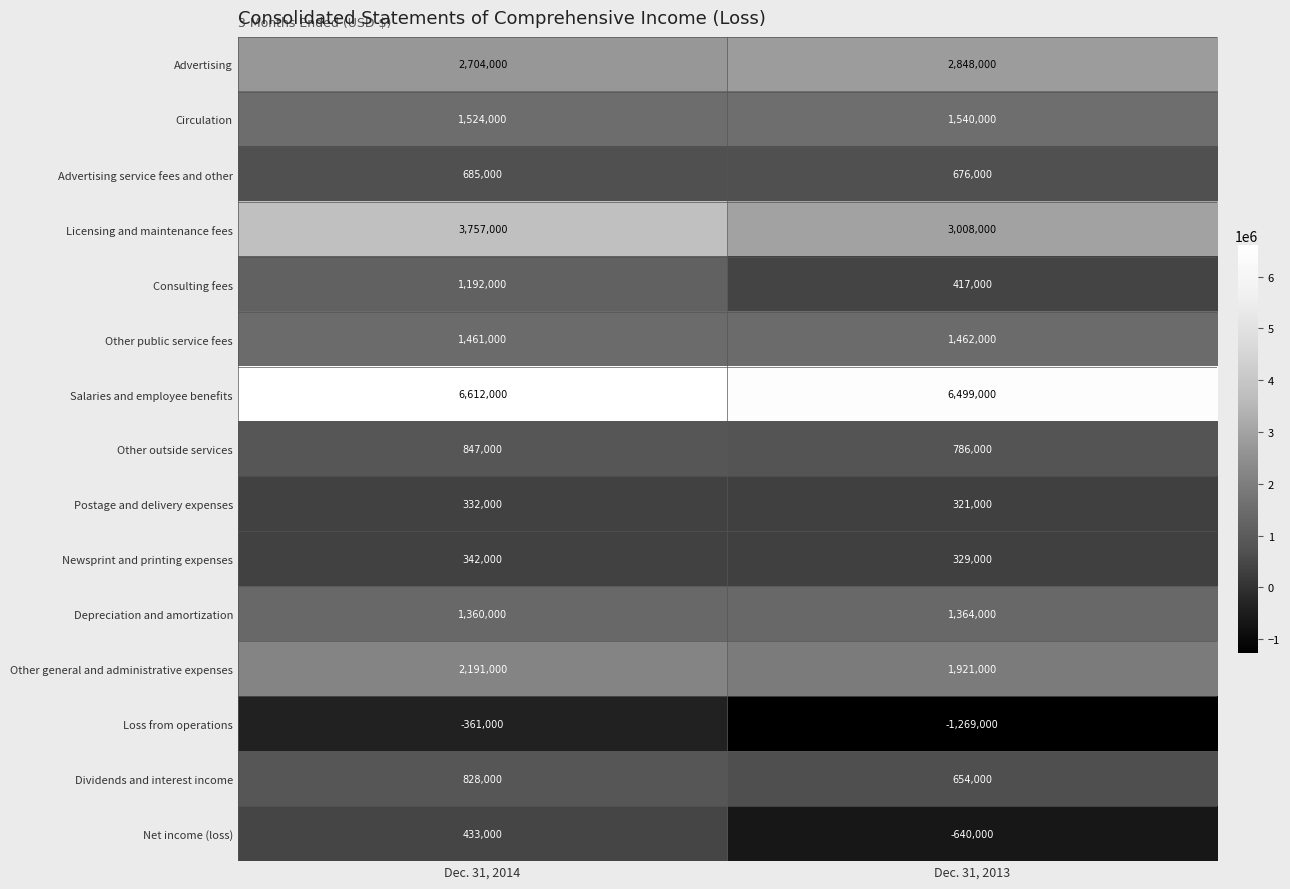

What is the sum of the Licensing and maintenance fees values at Dec. 31, 2014 and Dec. 31, 2013?

6765000